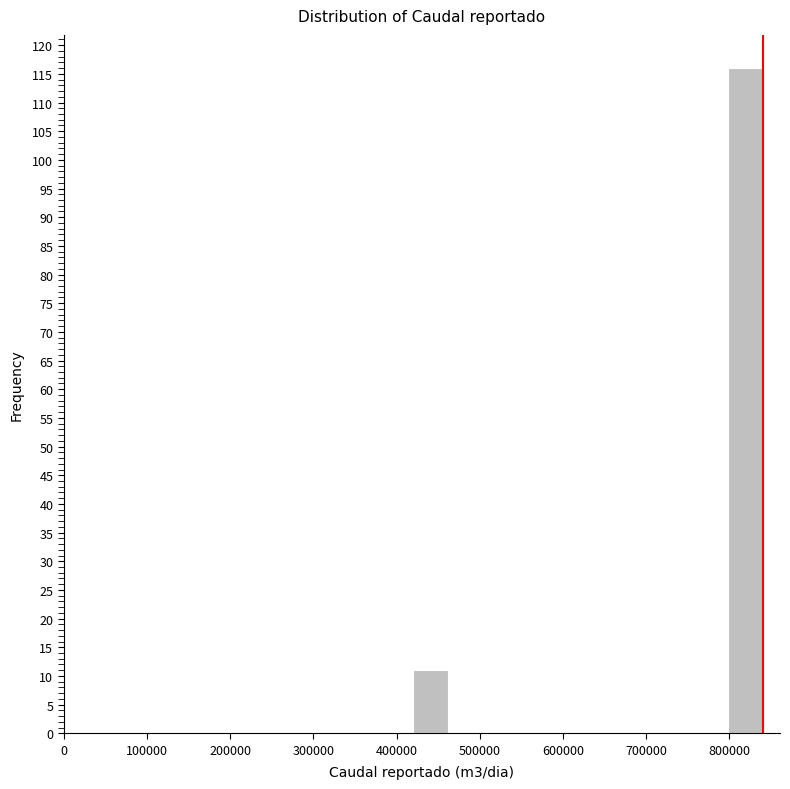

How tall is the bar that spans 798000 to 840000 on the x-axis? Neither the bar edges nor the heights are printed on the chart, so give them approximately, as read against the axes.

116